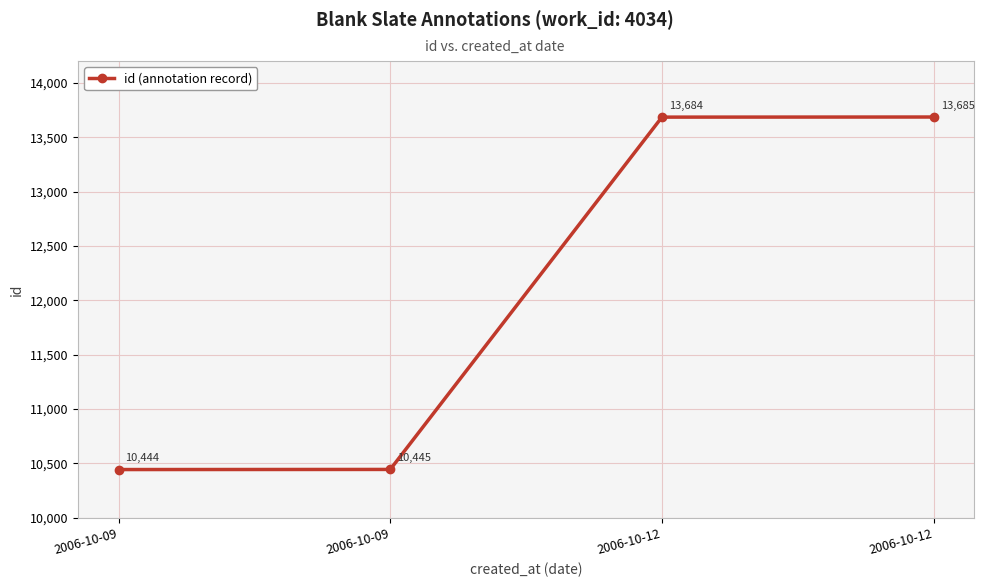

What is the value of the 2nd point from the left?

10444